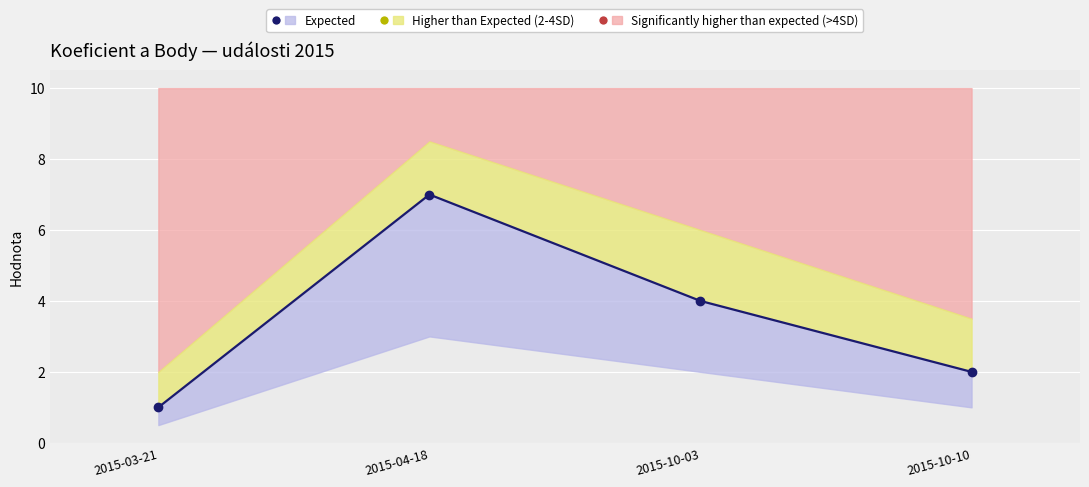

What is the change in value from 2015-10-03 to 2015-10-10?

-2